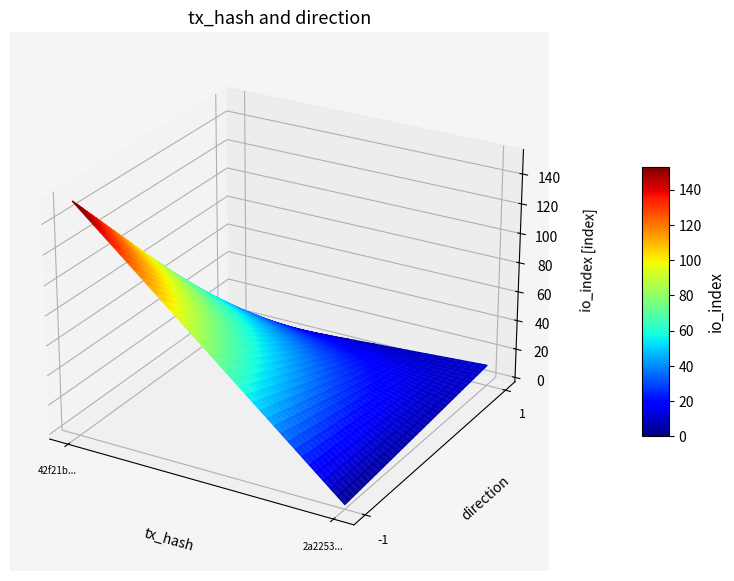

What is the difference between the highest and lowest values at direction?

2